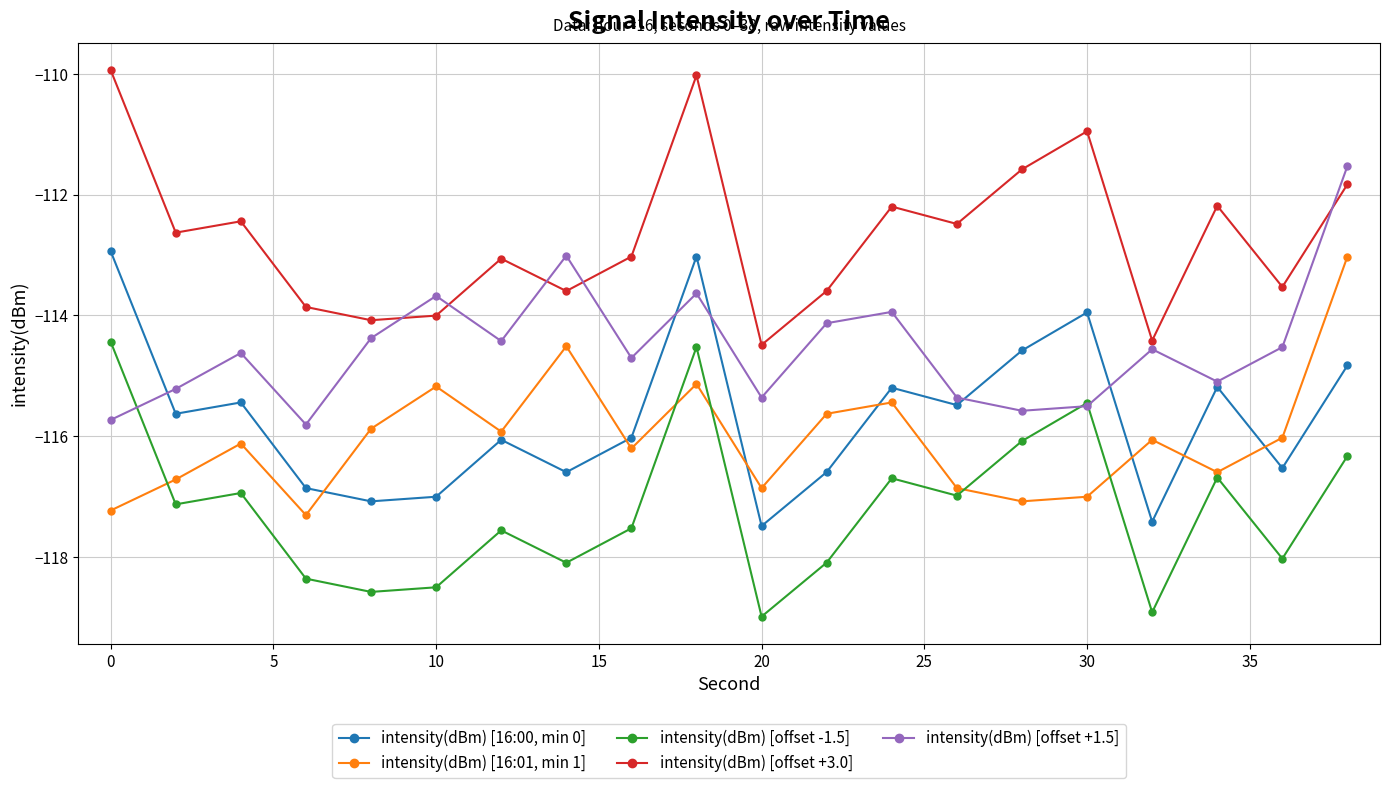

True or false: intensity(dBm) [16:01, min 1] and intensity(dBm) [16:00, min 0] cross at least once.

True